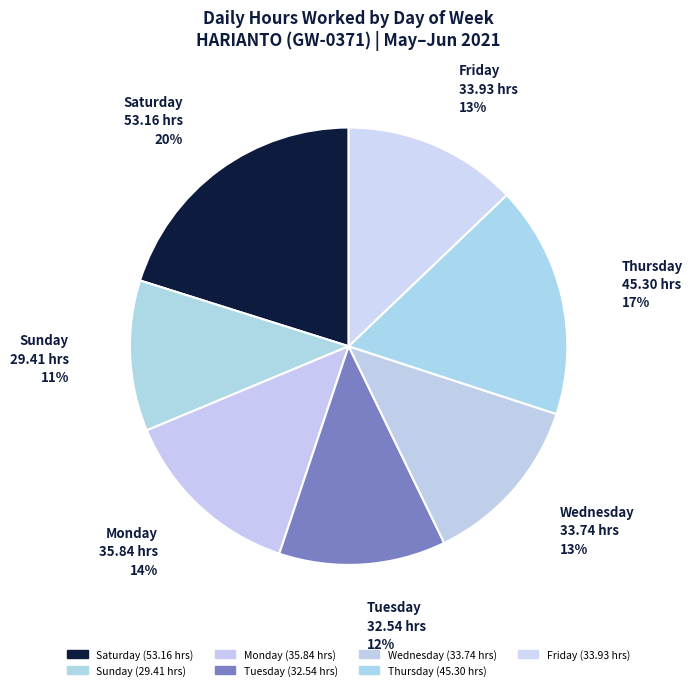

How many slices are in this pie chart?

7